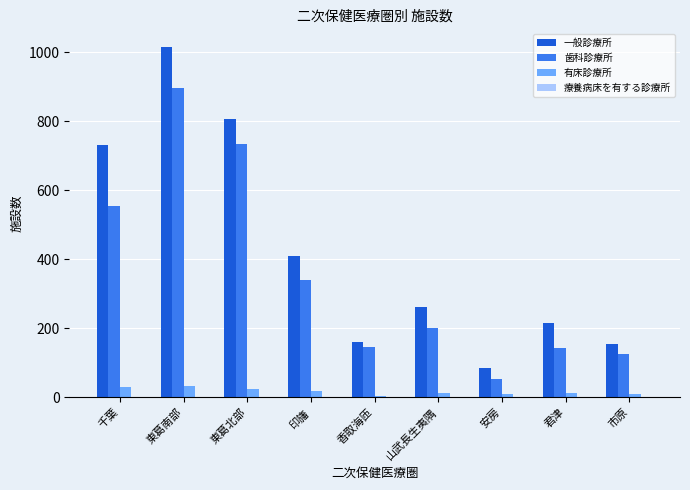

What is the total value across all series at 東葛南部?

1944